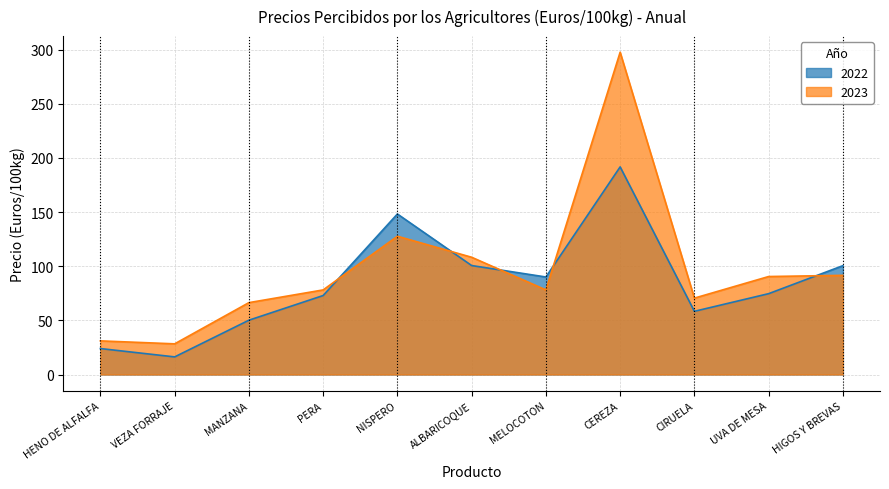

Reading left to right, transcribe all the data shown in this chart.

2022: 24.0	16.3	50.1	72.9	148.2	100.6	90.0	191.7	58.3	74.6	100.5
2023: 31.1	28.3	66.3	78.1	127.7	108.2	78.1	297.5	70.5	90.5	91.5